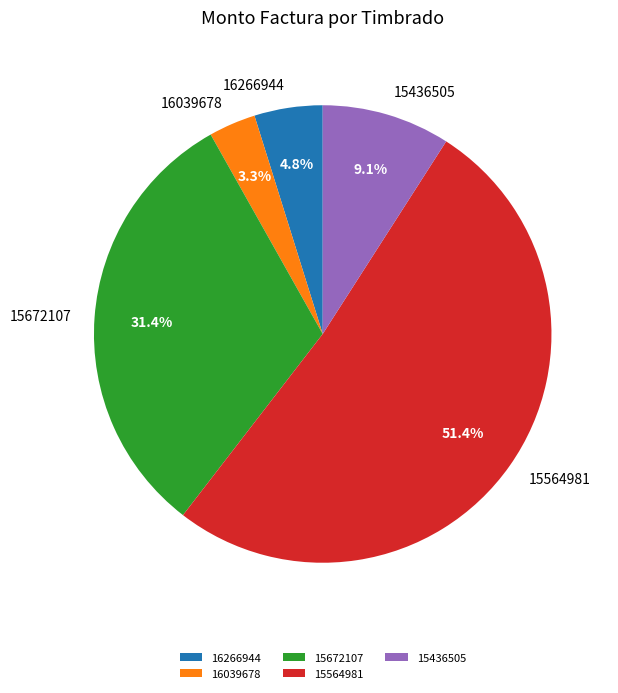

To the nearest percent, what is the combined percentage of 15672107 and 15564981?

83%